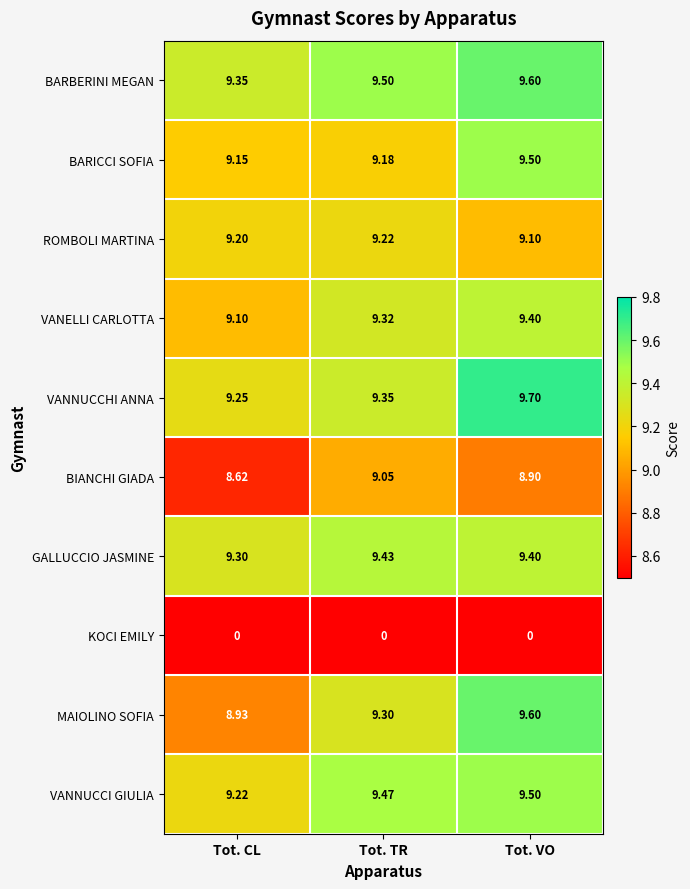

List the labels in order of ROMBOLI MARTINA value, largest first.

Tot. TR, Tot. CL, Tot. VO